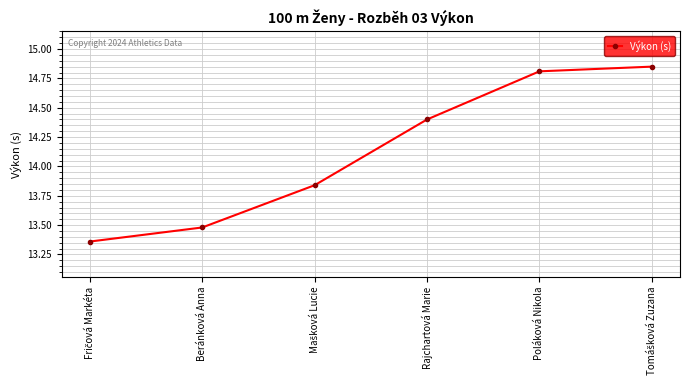

What is the label of the 5th point from the left?

Poláková Nikola